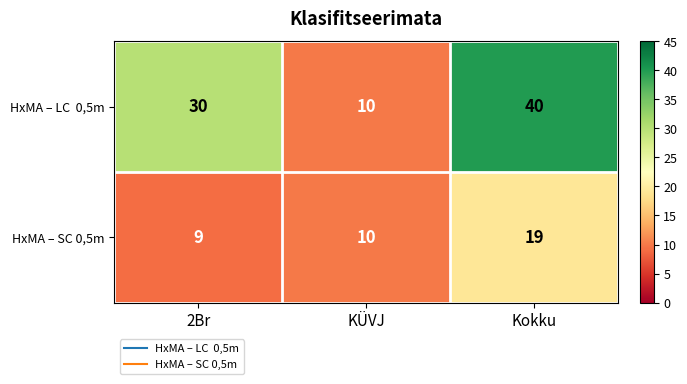

Rank the categories by HxMA – SC 0,5m value from lowest to highest.

2Br, KÜVJ, Kokku